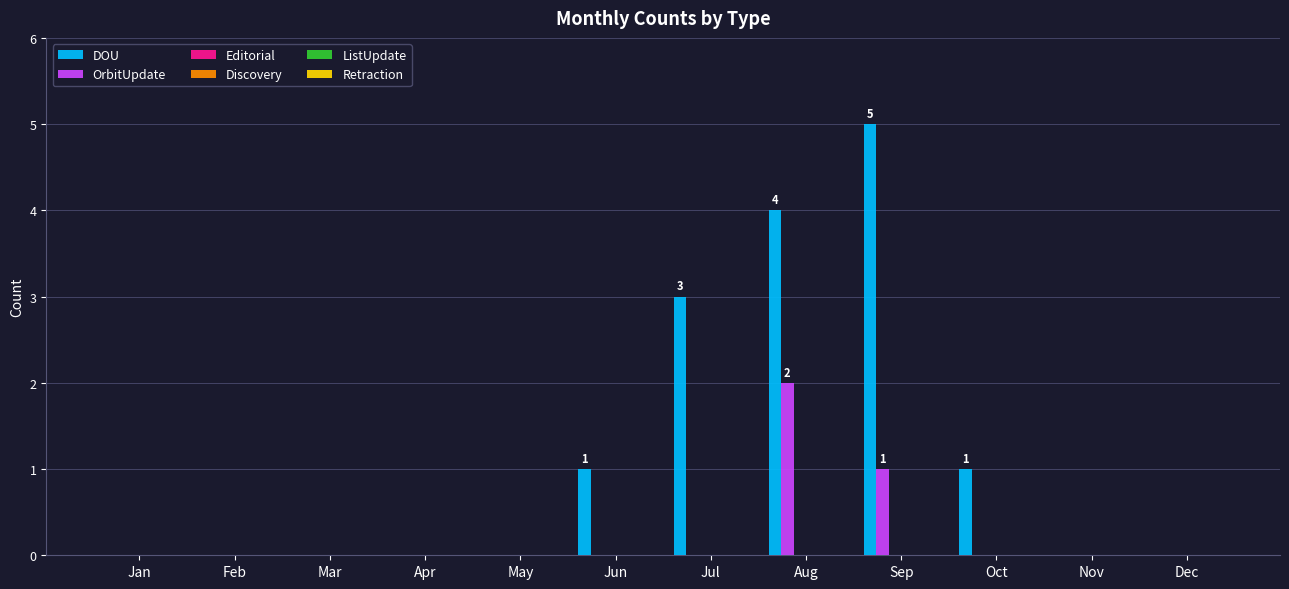

Which series has the largest total across all categories?

DOU